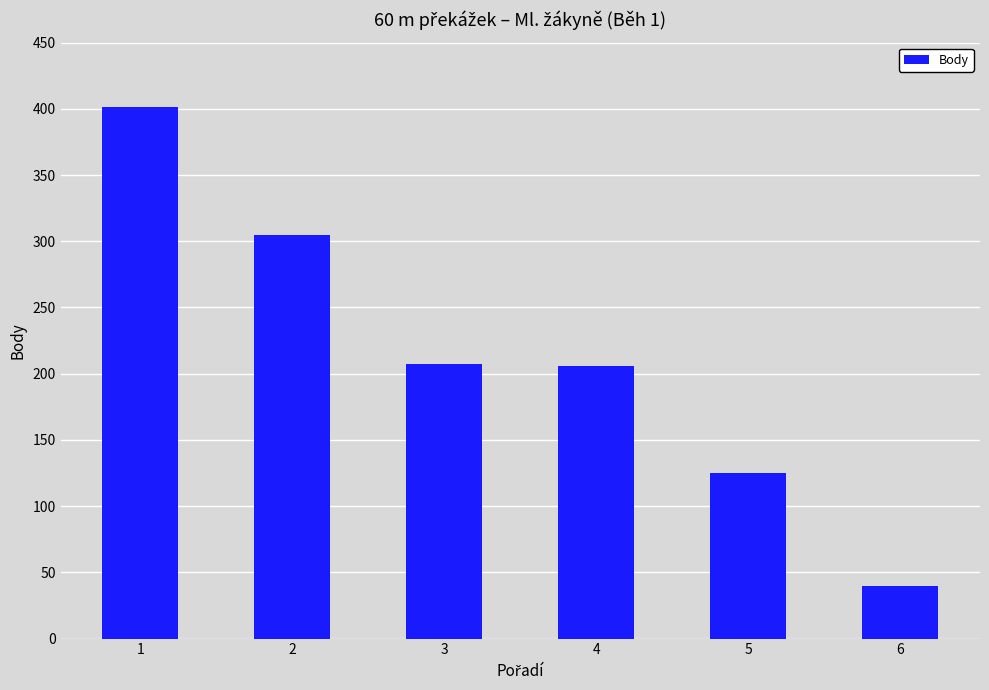

Read the value at 4, to the nearest 50.

200